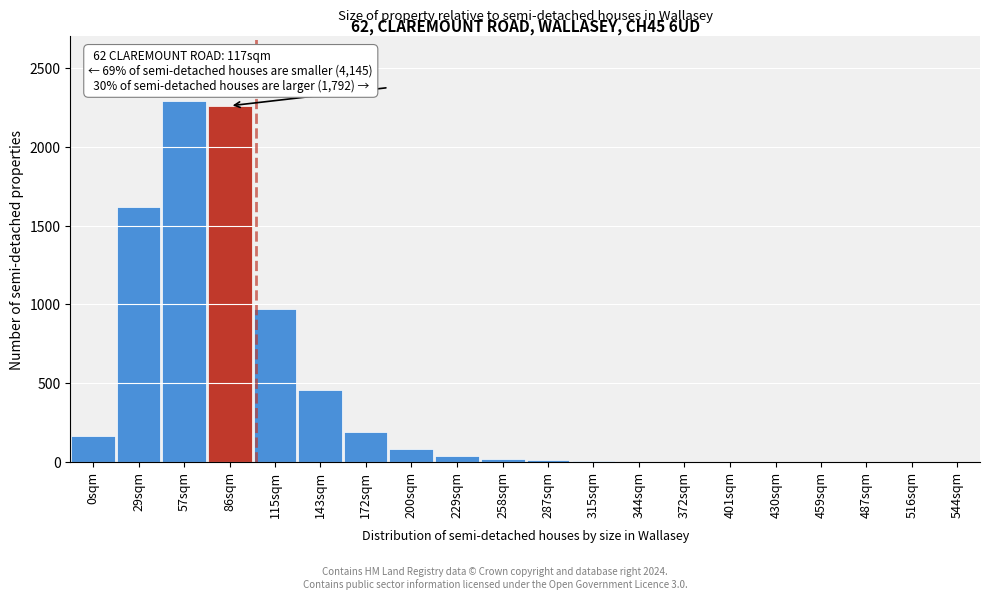

What is the sum of all values?

8115